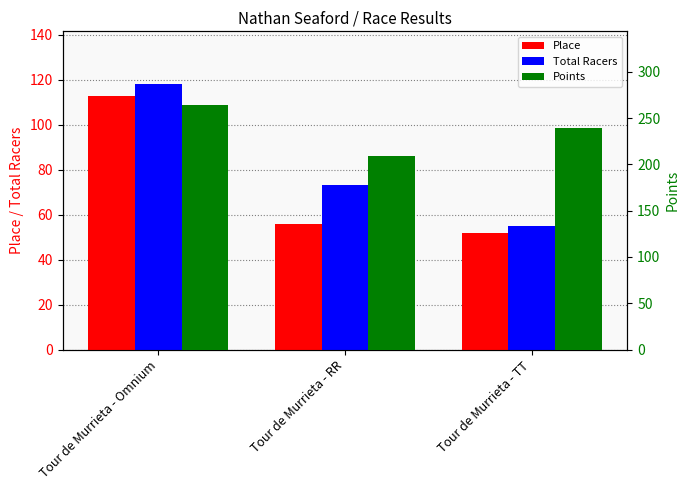

What is the sum of the Place values at Tour de Murrieta - RR and Tour de Murrieta - Omnium?

169.0